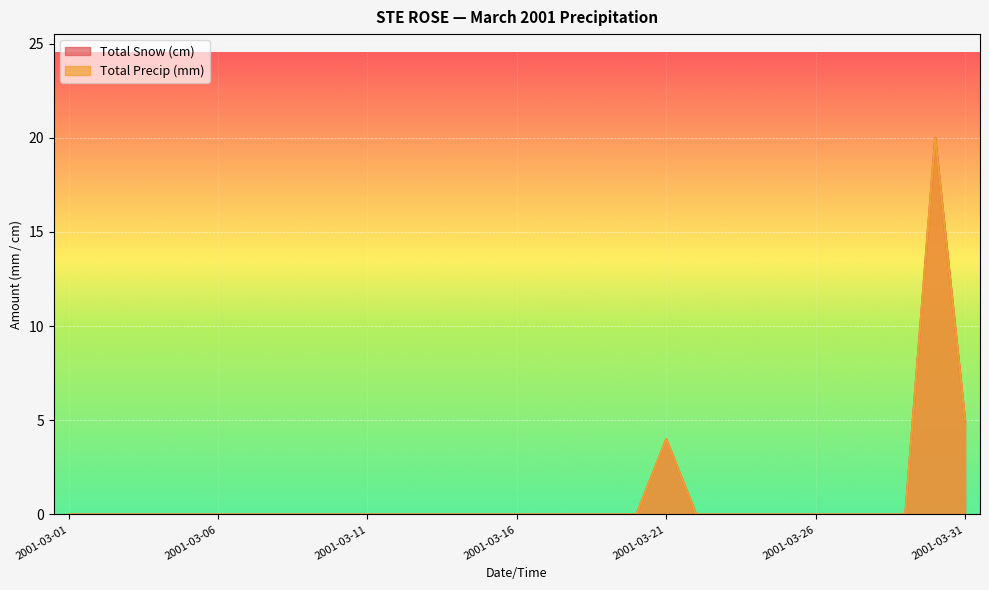

Rank the series by their maximum value, from lowest to highest.

Total Snow (cm), Total Precip (mm)